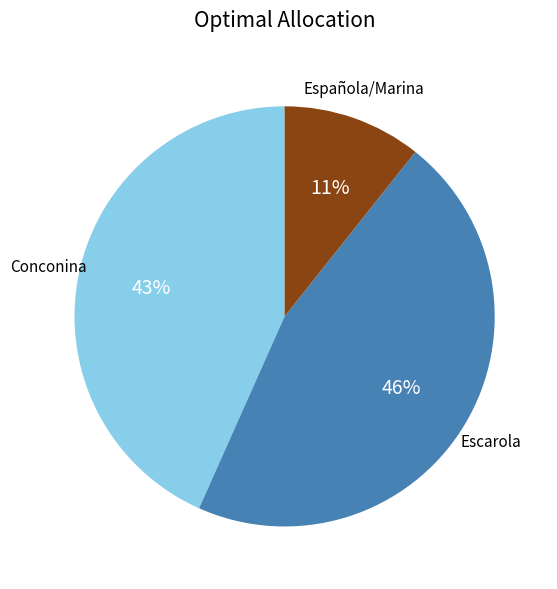

Is there a majority slice in this chart?

No